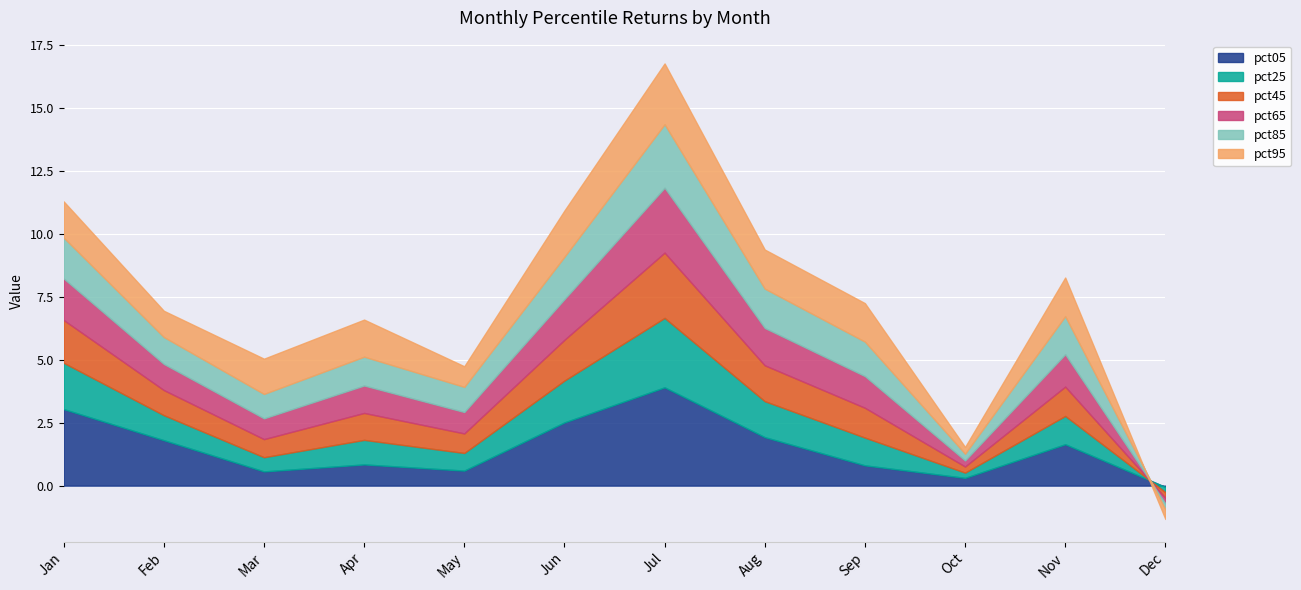

At which label is pct45 closest to 1?

Feb